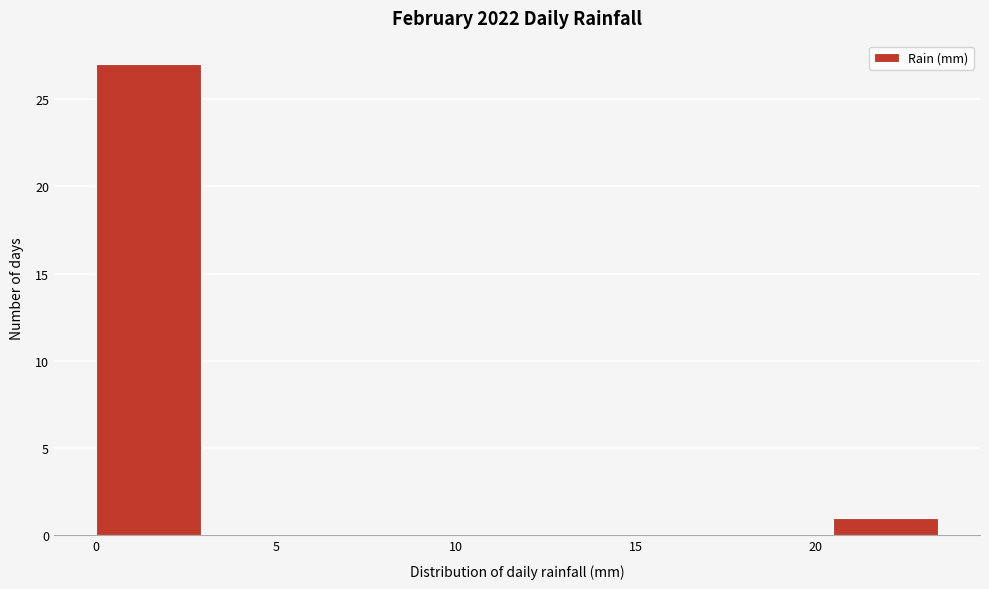

What is the height of the bar covering 20.5 to 23.5 on the x-axis? Neither the bar edges nor the heights are printed on the chart, so give them approximately, as read against the axes.

1